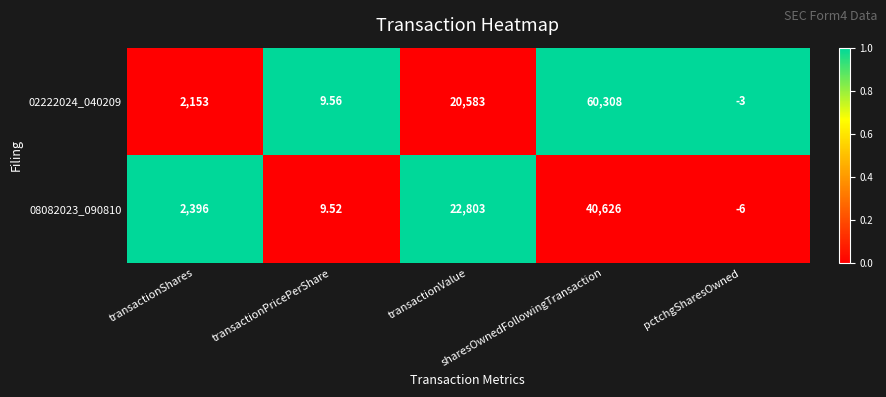

Between sharesOwnedFollowingTransaction and pctchgSharesOwned, which series saw the biggest shift?

02222024_040209